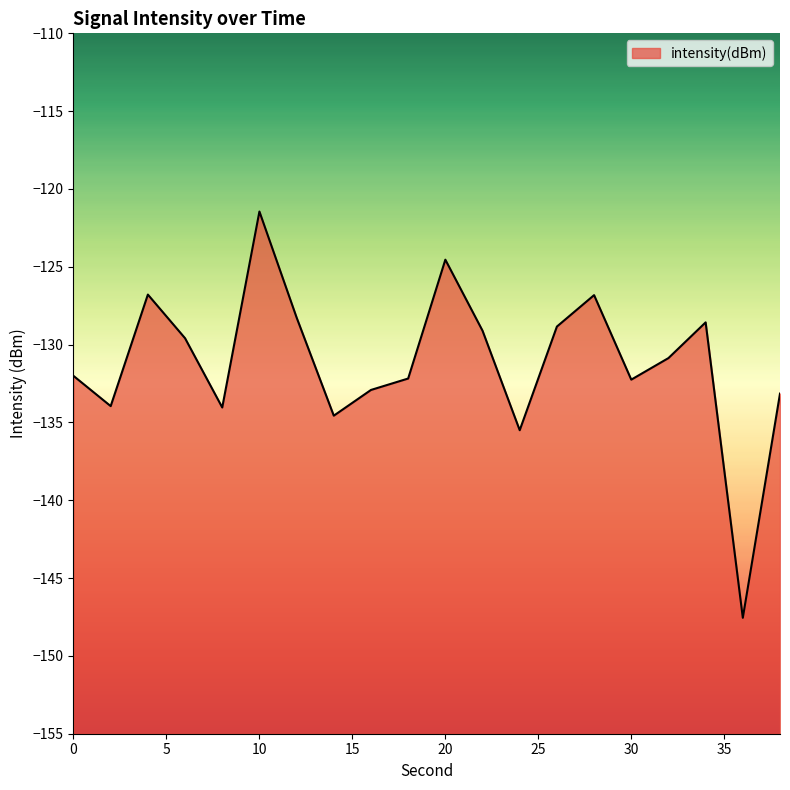

List the labels in order of value, smallest first.

36, 24, 14, 8, 2, 38, 16, 30, 18, 0, 32, 6, 22, 26, 34, 12, 28, 4, 20, 10